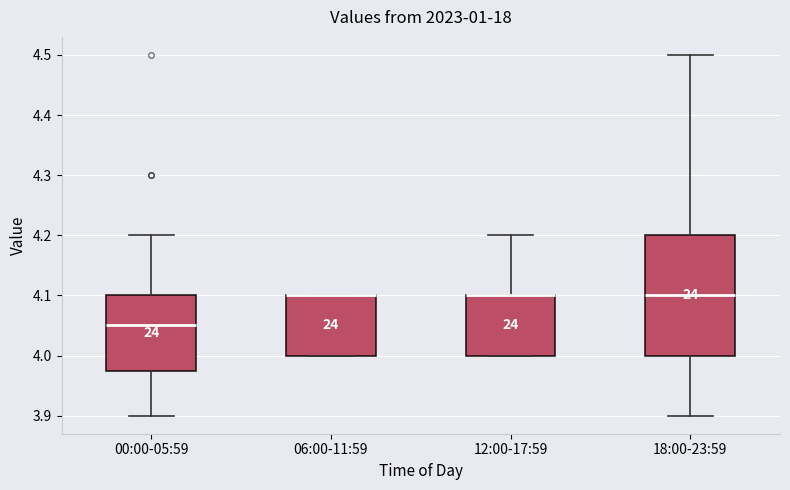

Comparing the boxes themselves (not the whiskers), which one is the tallest?

18:00-23:59